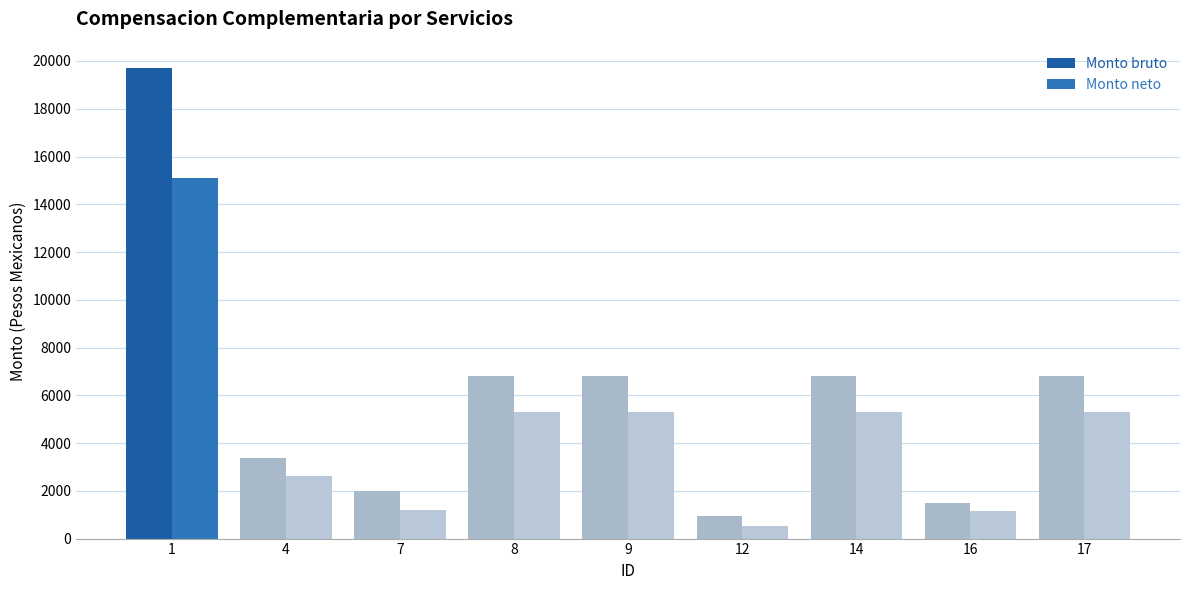

Which series has the widest spread of values?

Monto bruto